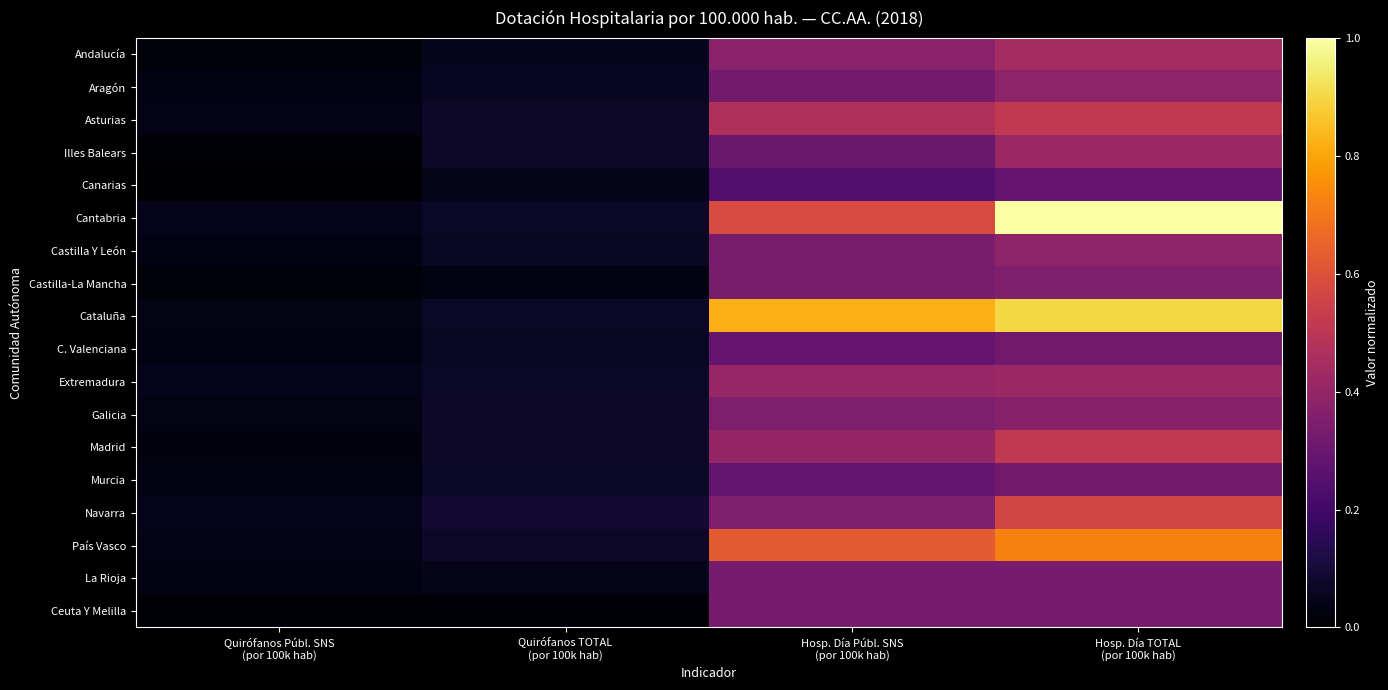

Rank the series by their maximum value, from highest to lowest.

Cantabria, Cataluña, País Vasco, Navarra, Madrid, Asturias, Andalucía, Illes Balears, Extremadura, Castilla Y León, Aragón, Galicia, Castilla-La Mancha, La Rioja, Ceuta Y Melilla, Murcia, C. Valenciana, Canarias